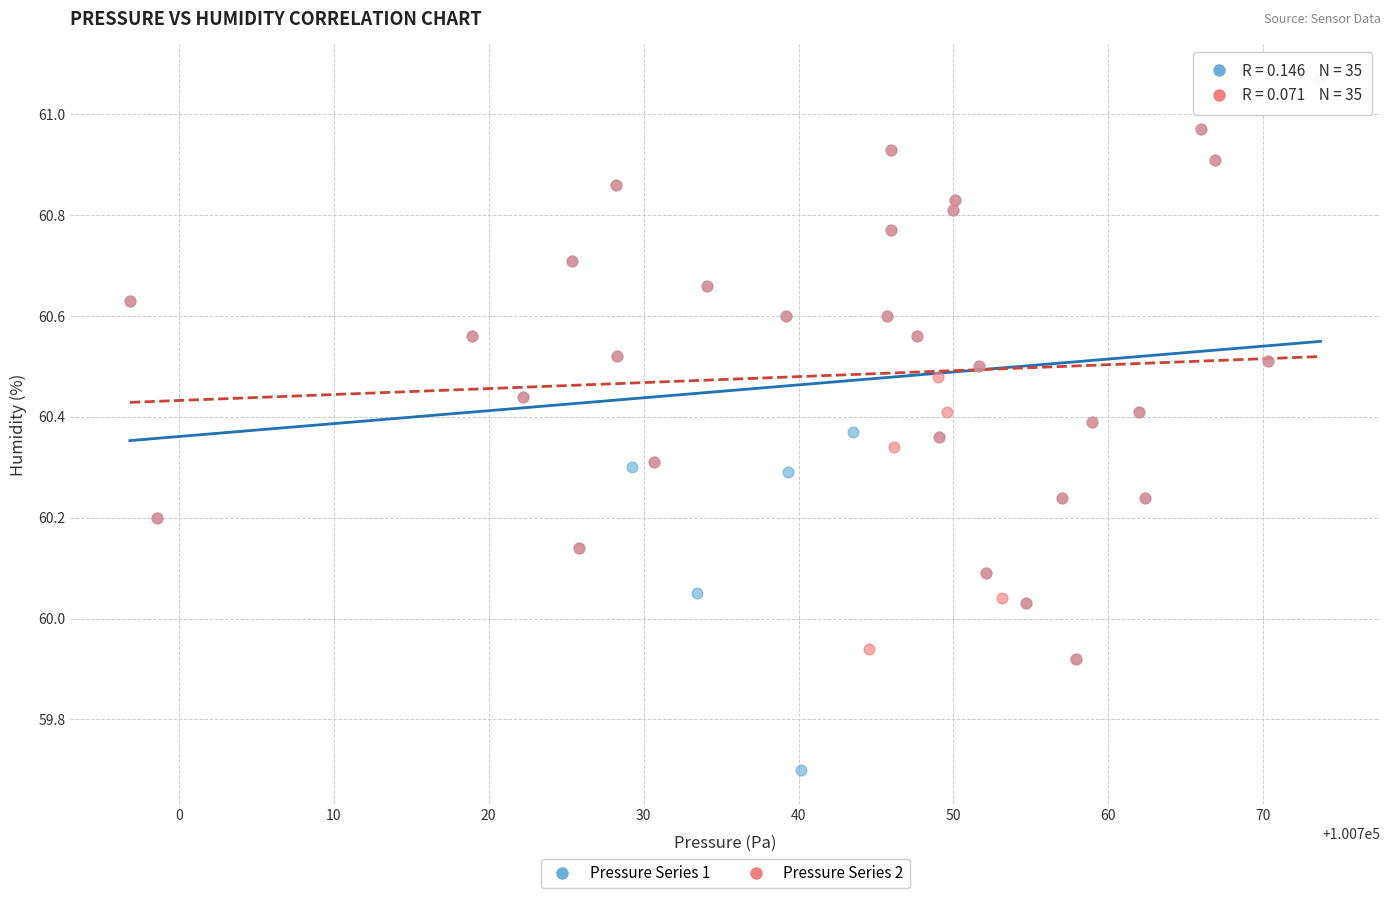

Which series reaches the minimum Y coordinate?

Pressure Series 1